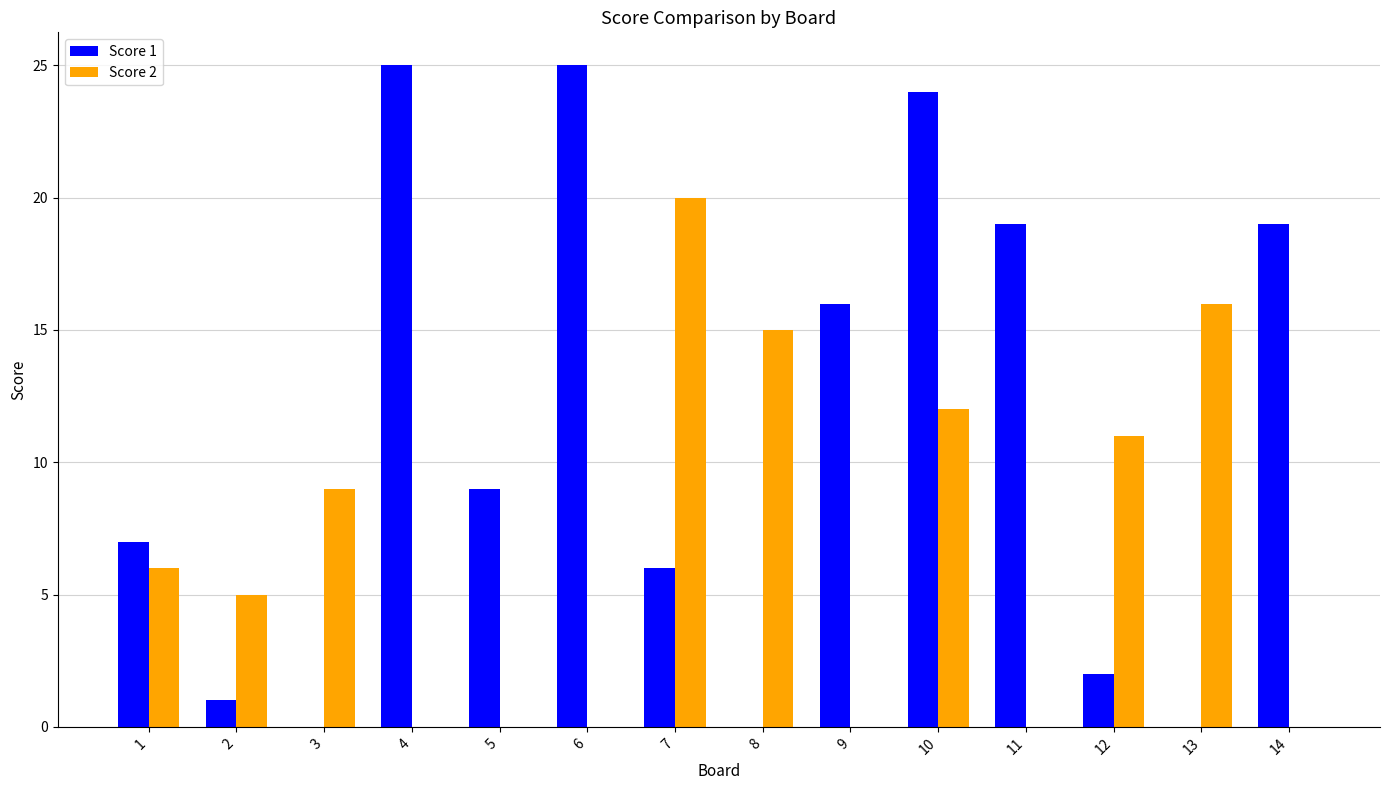

At which category is the sum across all series the highest?

10